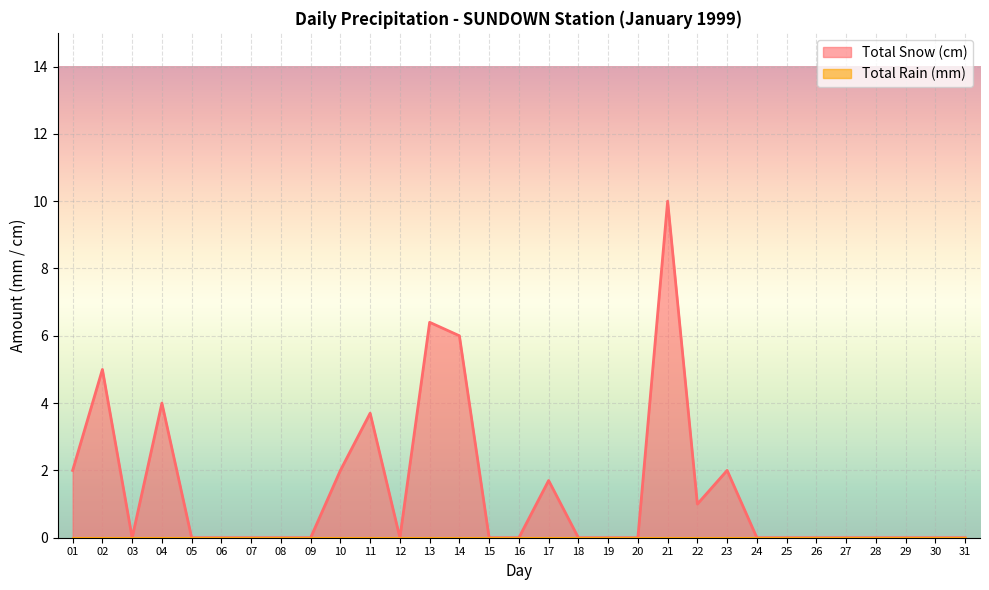

List the labels in order of value, largest first.

21, 13, 14, 02, 04, 11, 01, 10, 23, 17, 22, 03, 05, 06, 07, 08, 09, 12, 15, 16, 18, 19, 20, 24, 25, 26, 27, 28, 29, 30, 31